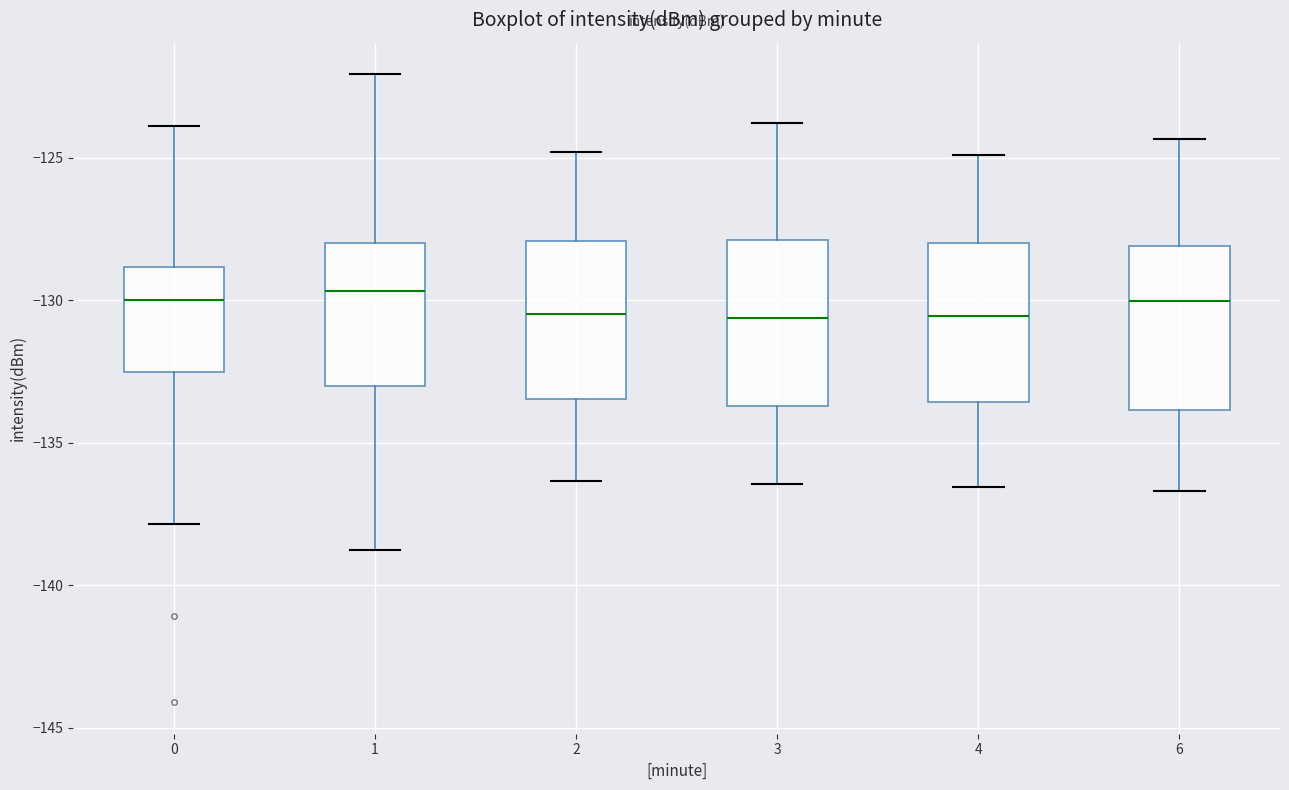

Where does the lower whisker of the box at x = 0 end on the y-axis? The values are not printed on the chart, so give them approximately, as read against the axis.

-138.0